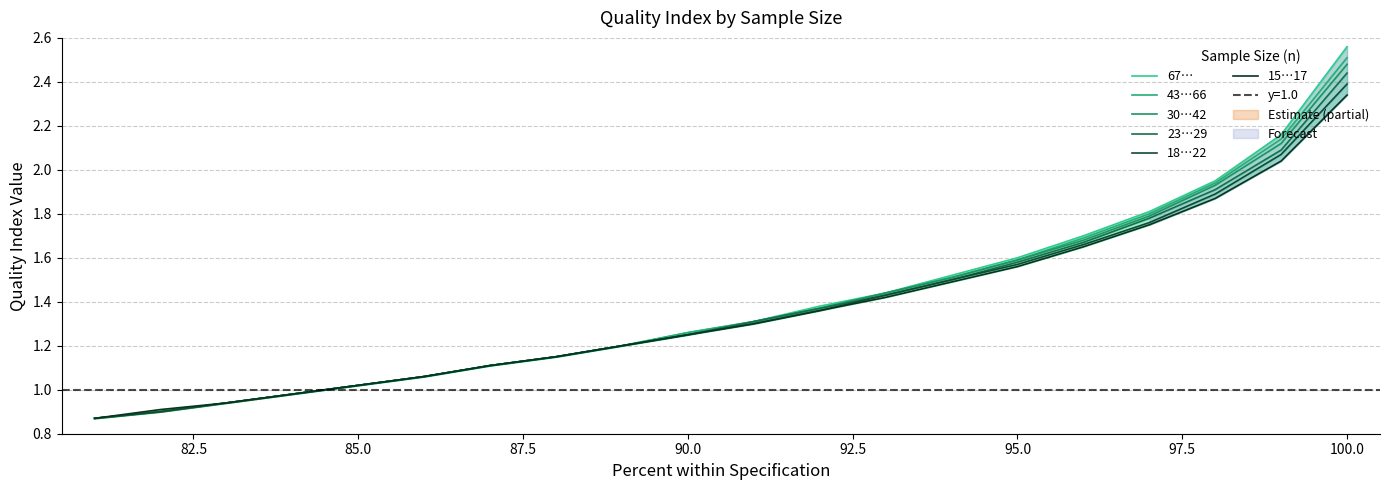

Is it true that 30…42 equals 1.0 at 87.5?

False